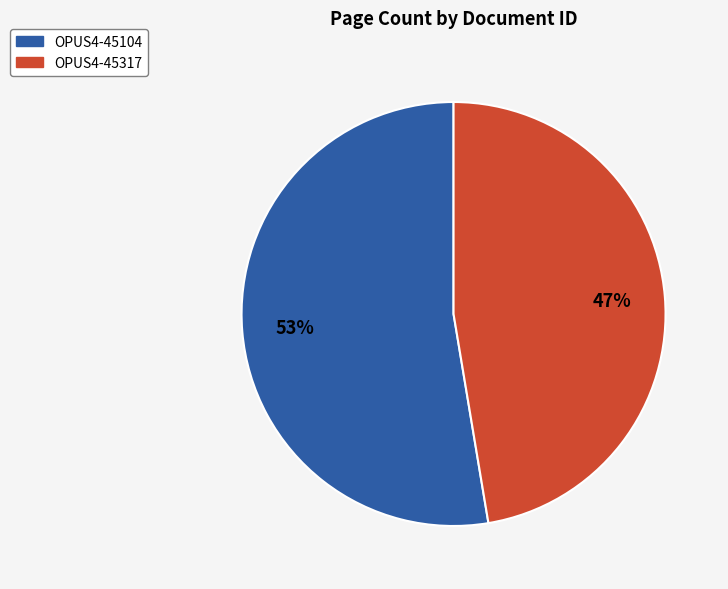

To the nearest percent, what portion does OPUS4-45104 represent?

53%